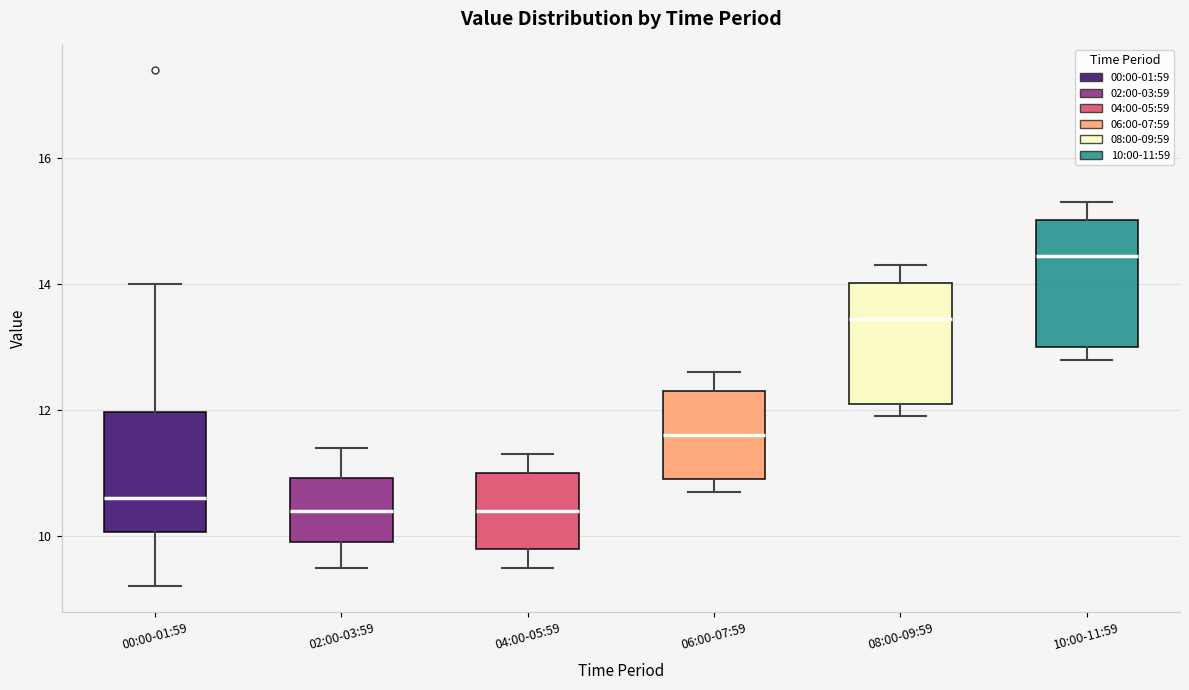

Where is the lower edge of the box for 10:00-11:59 on the y-axis? The values are not printed on the chart, so give them approximately, as read against the axis.

13.0